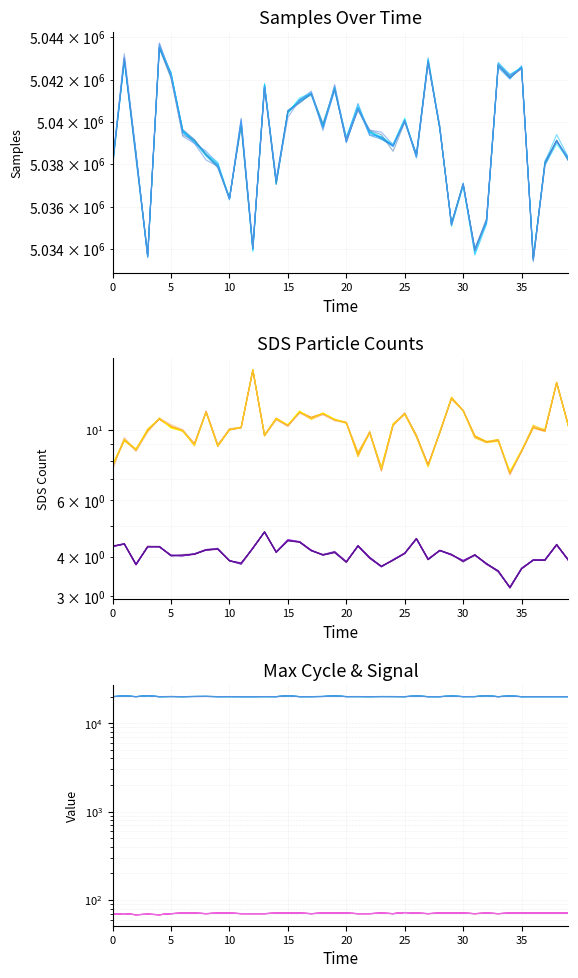

Rank the series at 29 from highest to lowest value.

Samples, Max_cycle, Signal, SDS_P1, SDS_P2